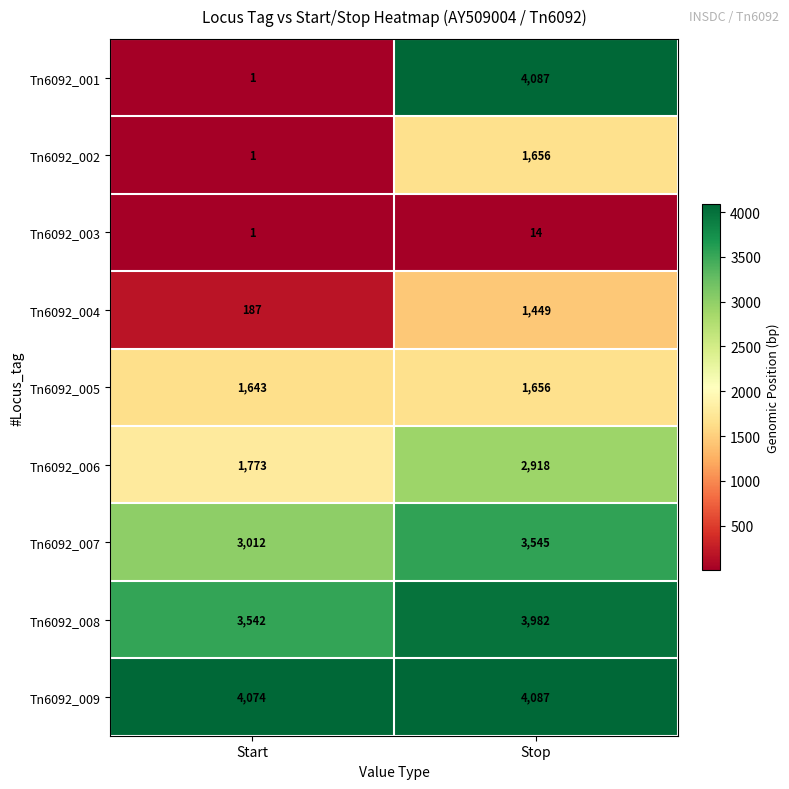

How many categories are shown in the chart?

2